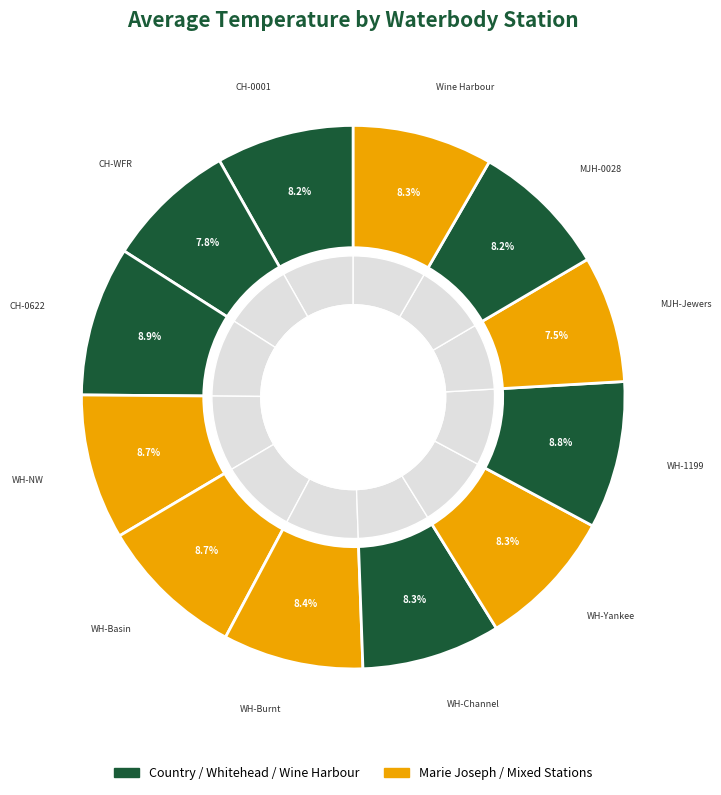

How many slices are in this pie chart?

12